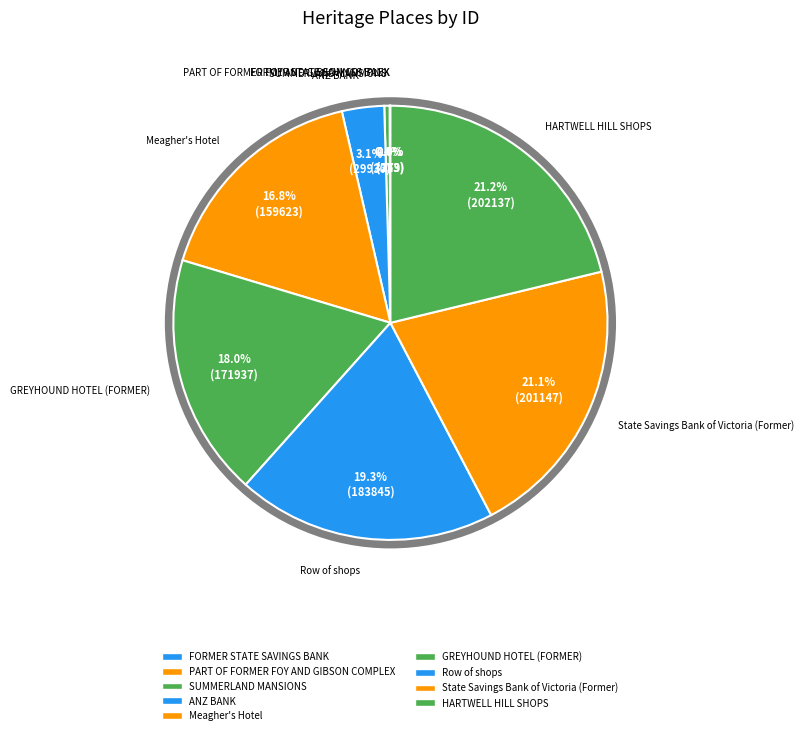

To the nearest percent, what is the difference between the largest and smallest slice percentages?

21%